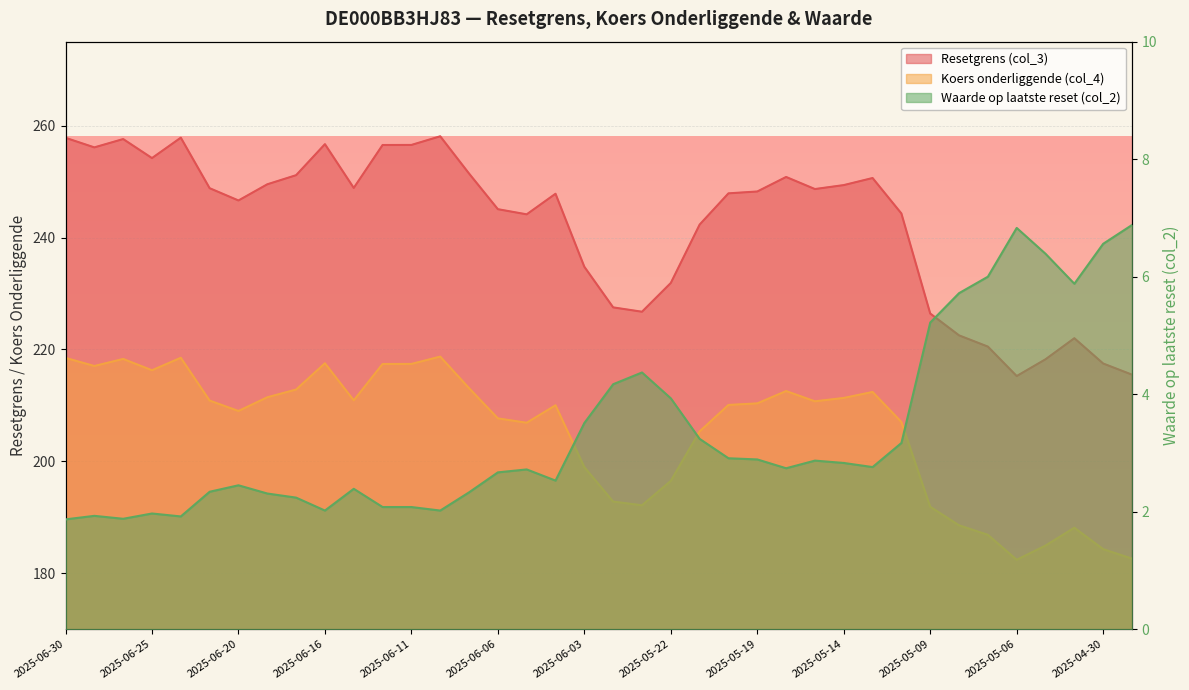

What are all the series names shown in the legend?

Resetgrens (col_3), Koers onderliggende (col_4), Waarde op laatste reset (col_2)